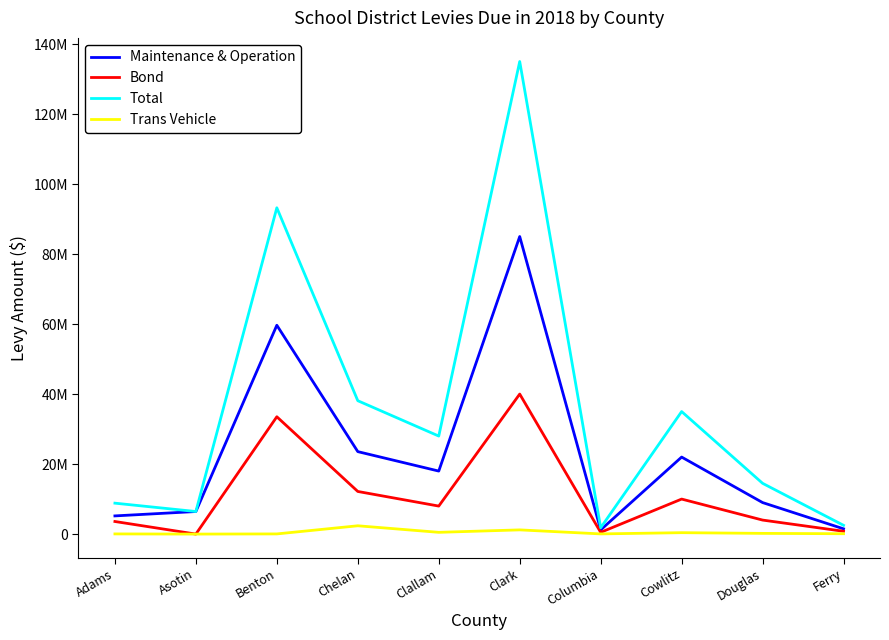

What are all the series names shown in the legend?

Maintenance & Operation, Bond, Total, Trans Vehicle